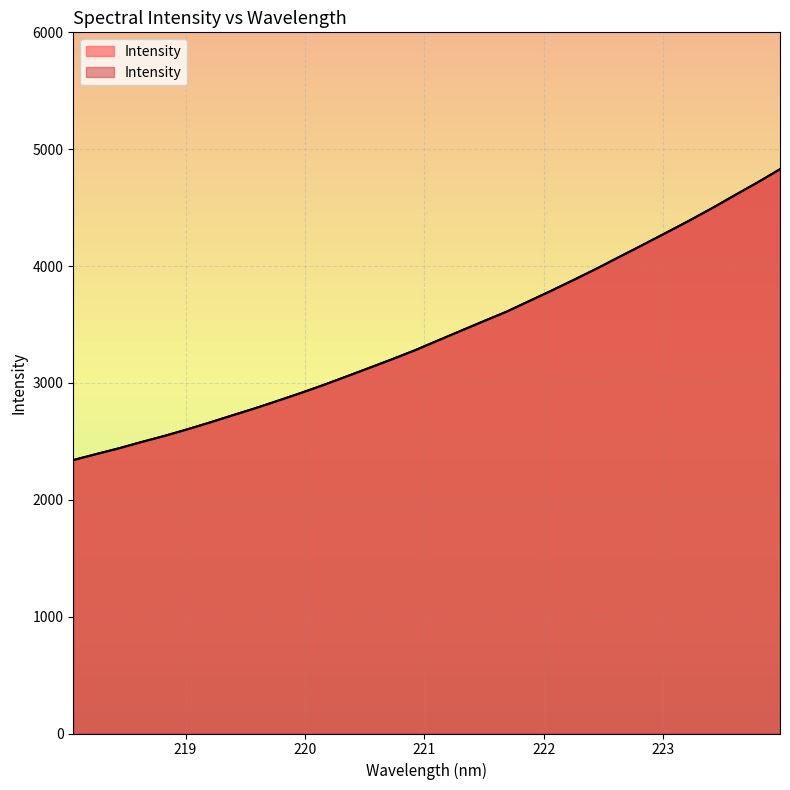

Between 220.3533 and 220.9264, which is larger?

220.9264